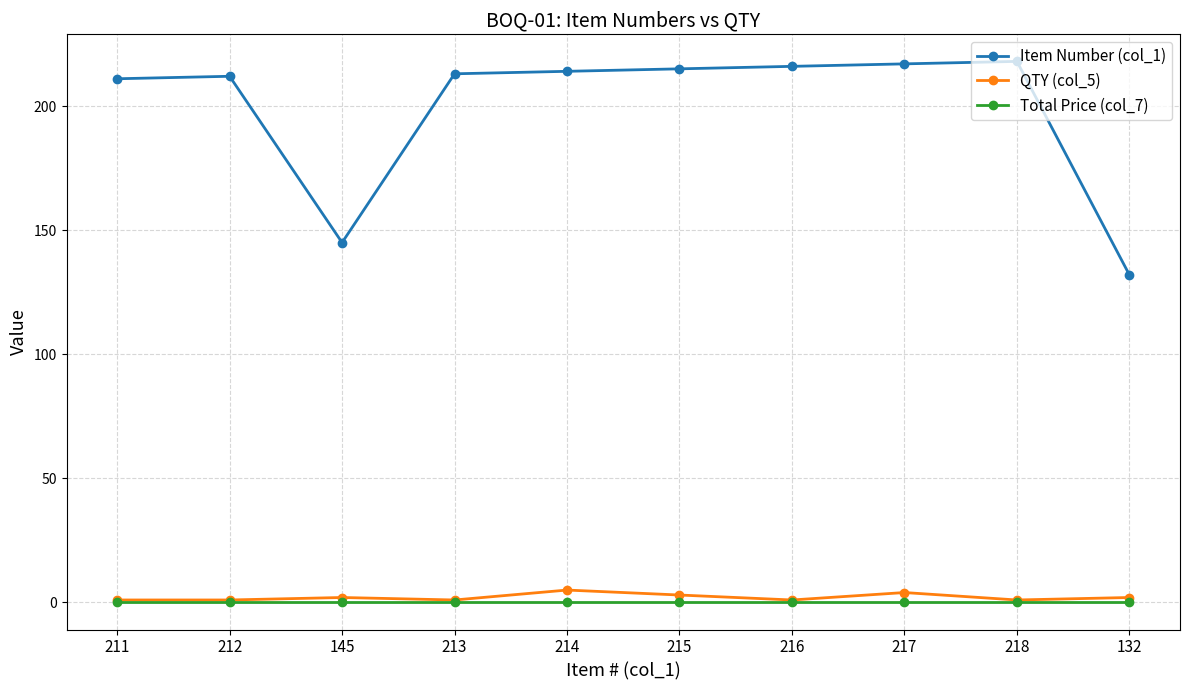

List the series in order of their peak value, lowest first.

Total Price (col_7), QTY (col_5), Item Number (col_1)